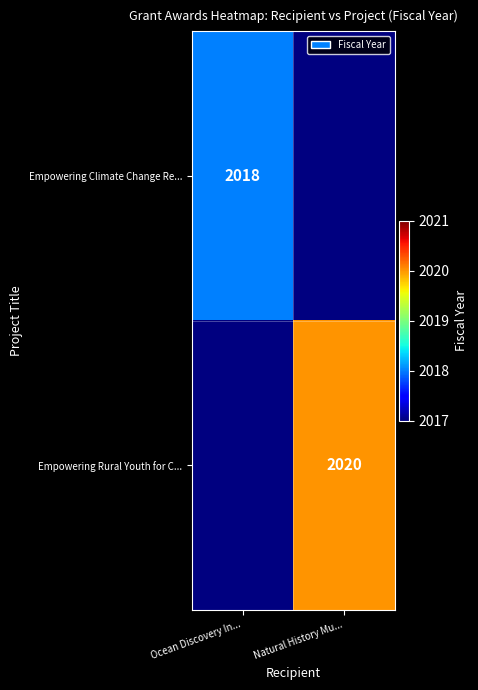

Is the value of Empowering Climate Change Re... at Ocean Discovery In... greater than the value of Empowering Rural Youth for C... at Natural History Mu...?

No